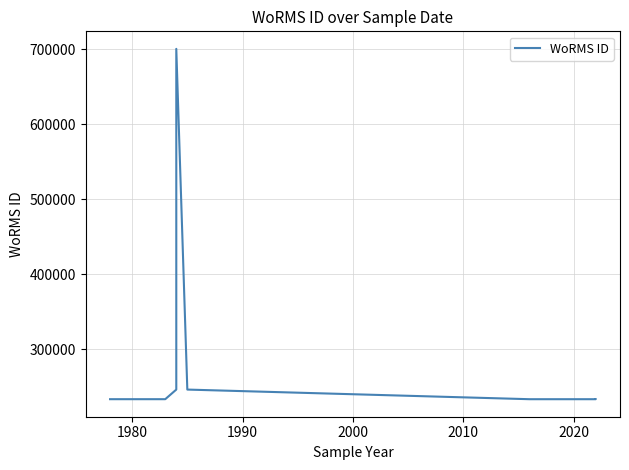

Reading left to right, what are all the values shown in this chart?

233778	233780	233780	233780	246590	246590	700515	246590	233761	233761	233780